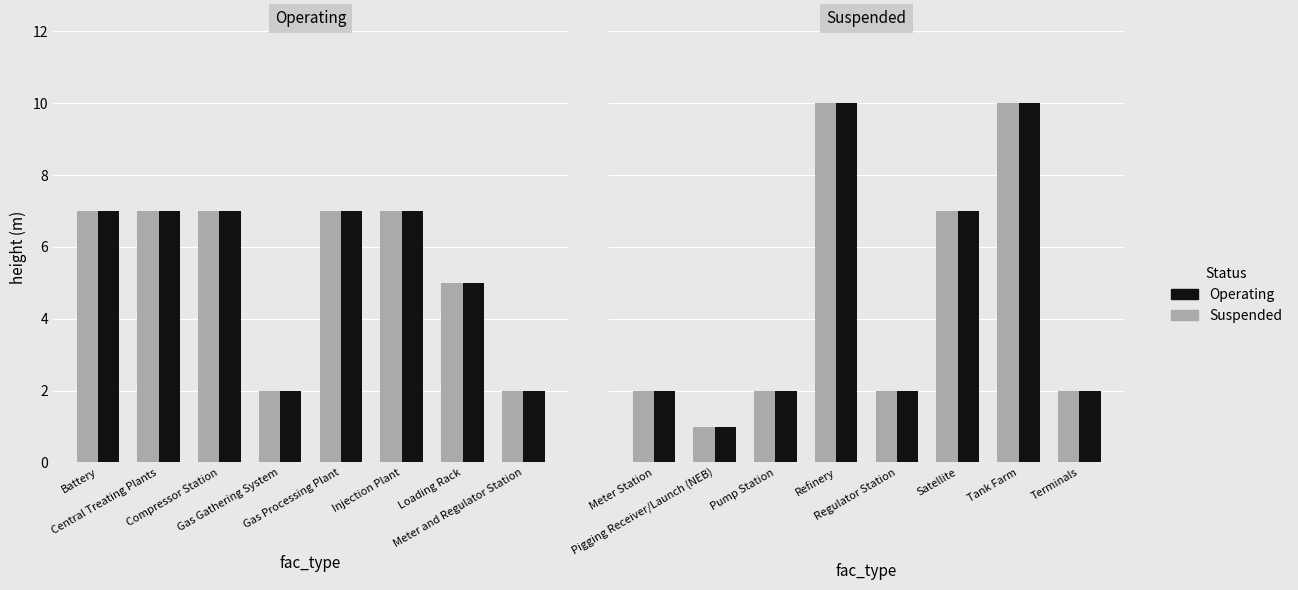

Which series has the largest total across all categories?

Suspended